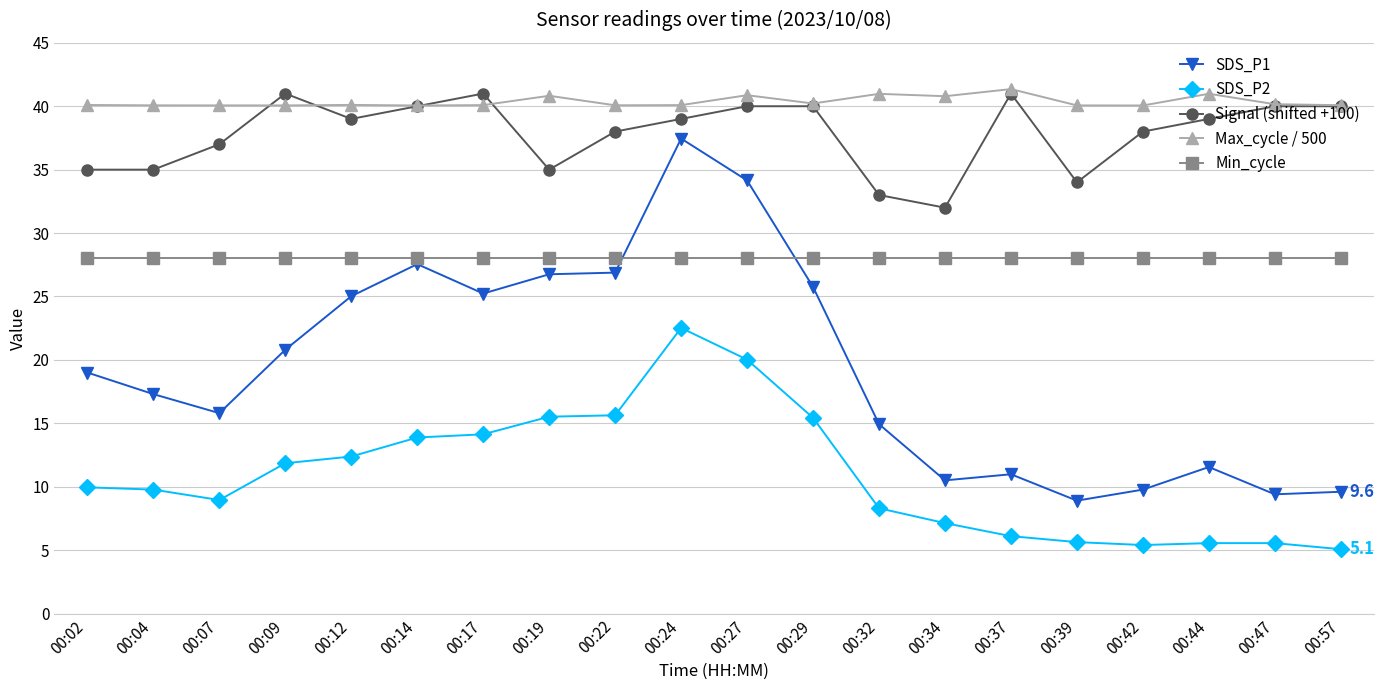

How many series are shown in this chart?

5